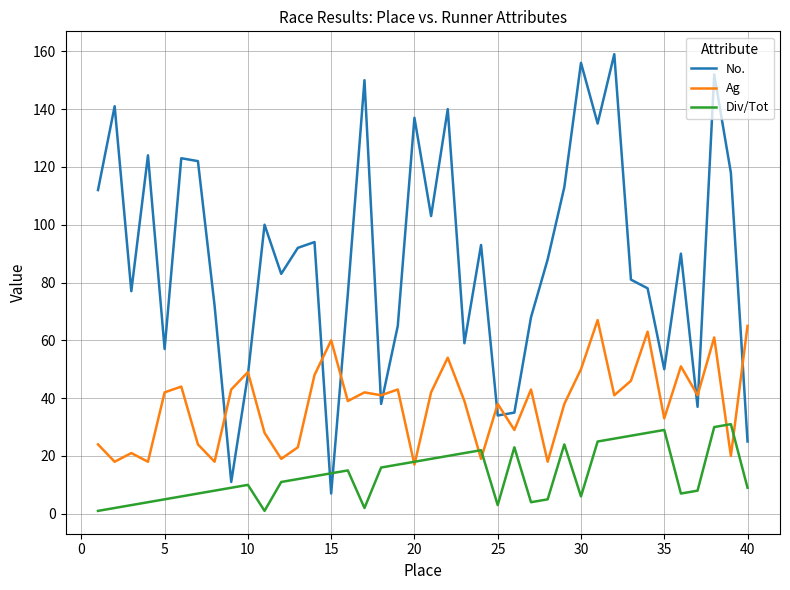

What is the sum of all Div/Tot values?

541